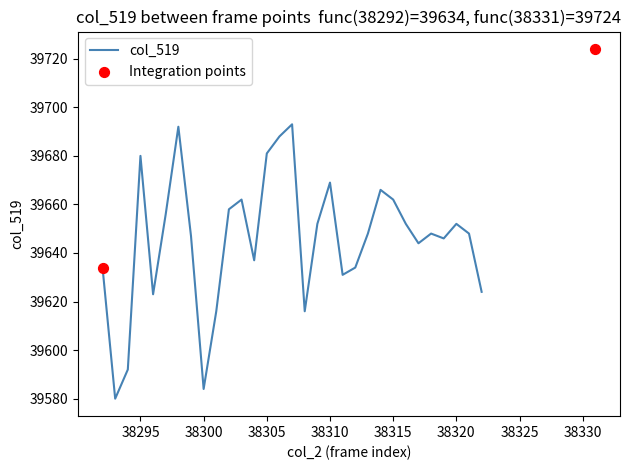

Approximately how many times larger is the value at 38318 compared to 38294?

1.0